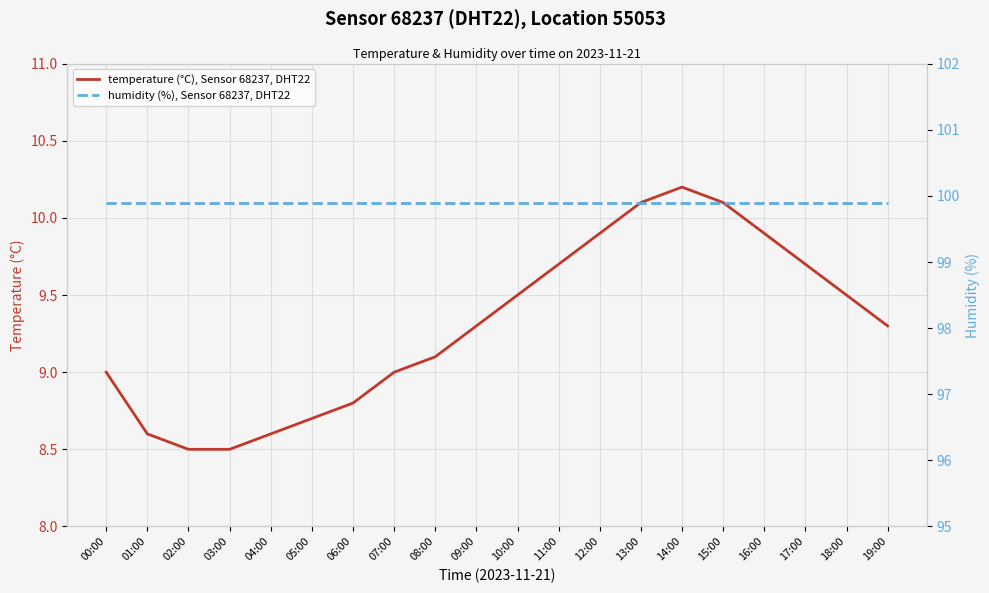

At which category is the sum across all series the highest?

14:00